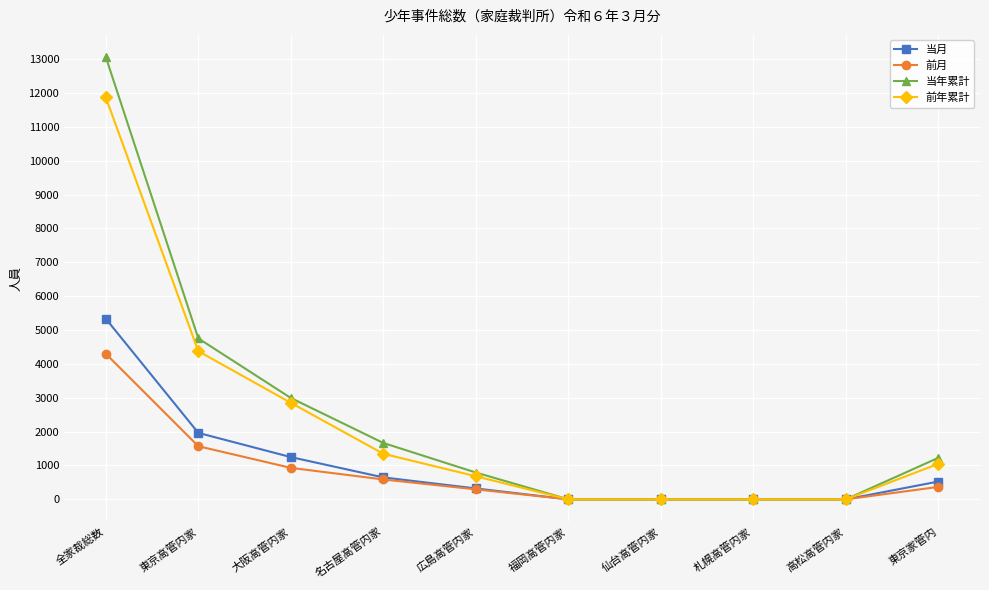

Count the number of data series in this chart.

4